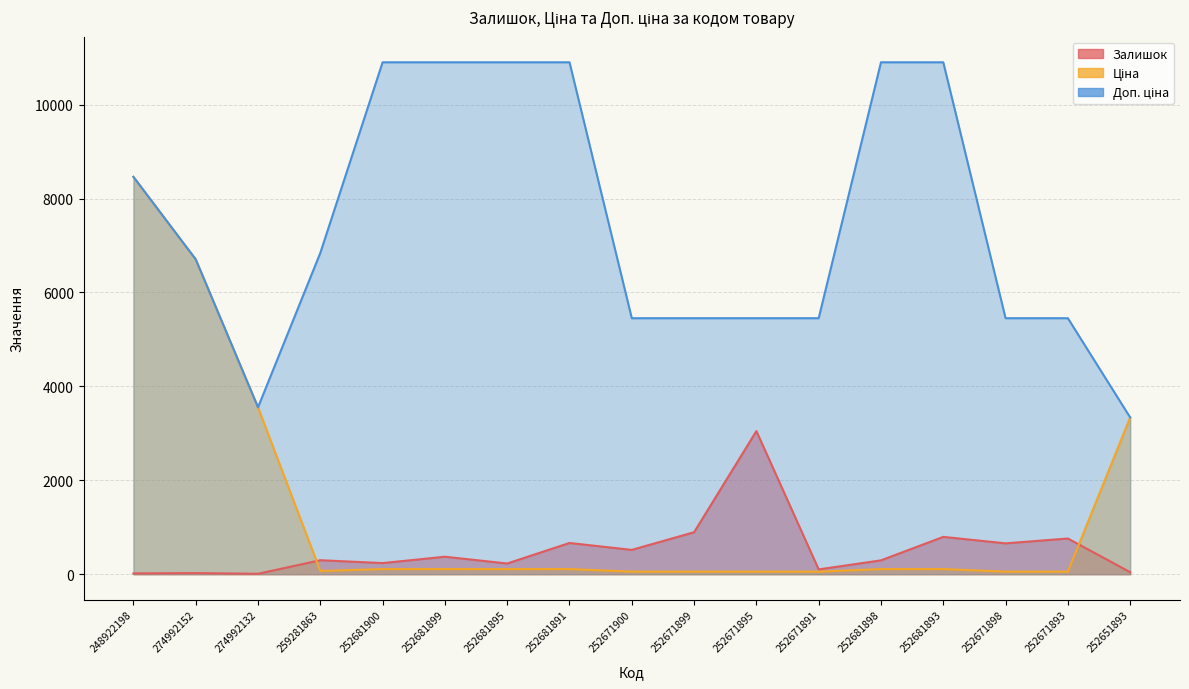

What is the value of the Залишок point at the 7th from the left?

228.0